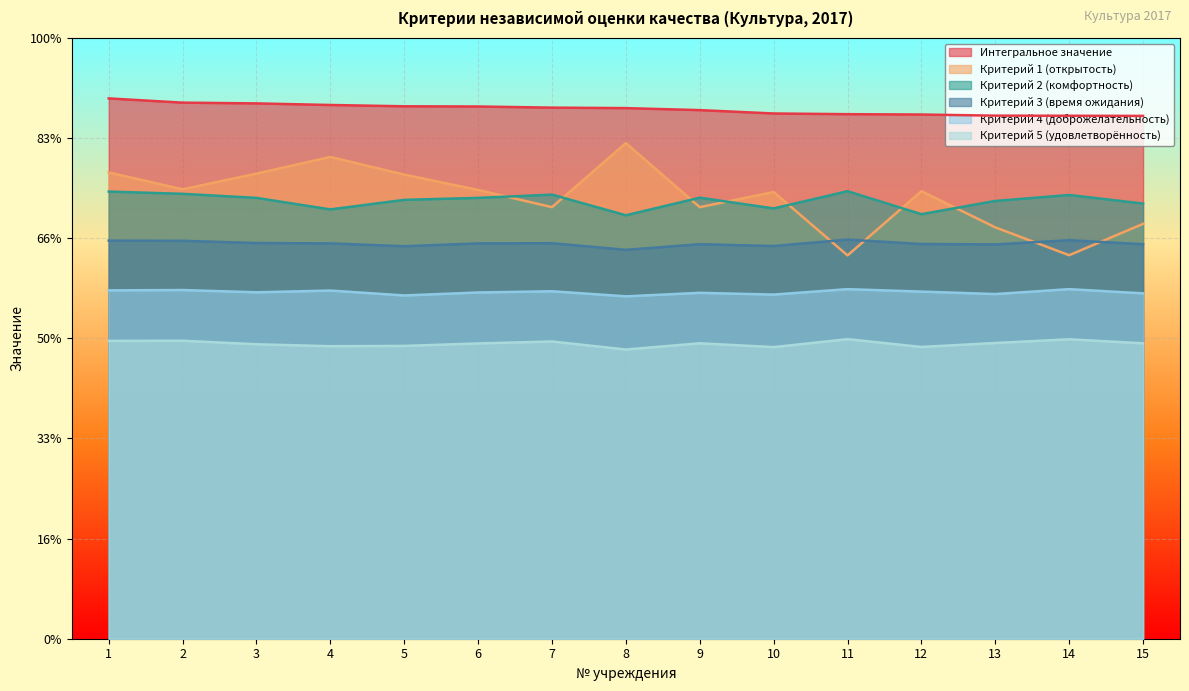

What is the spread (max minus min) of values at 4?

24.1